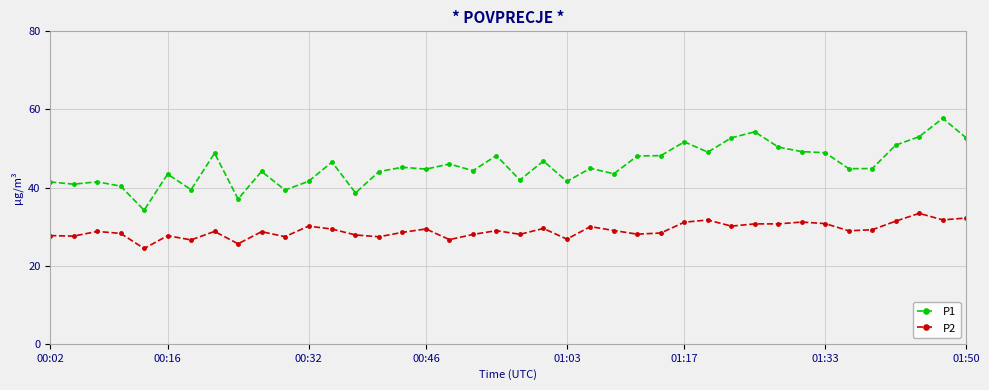

Does the chart have visible grid lines?

Yes